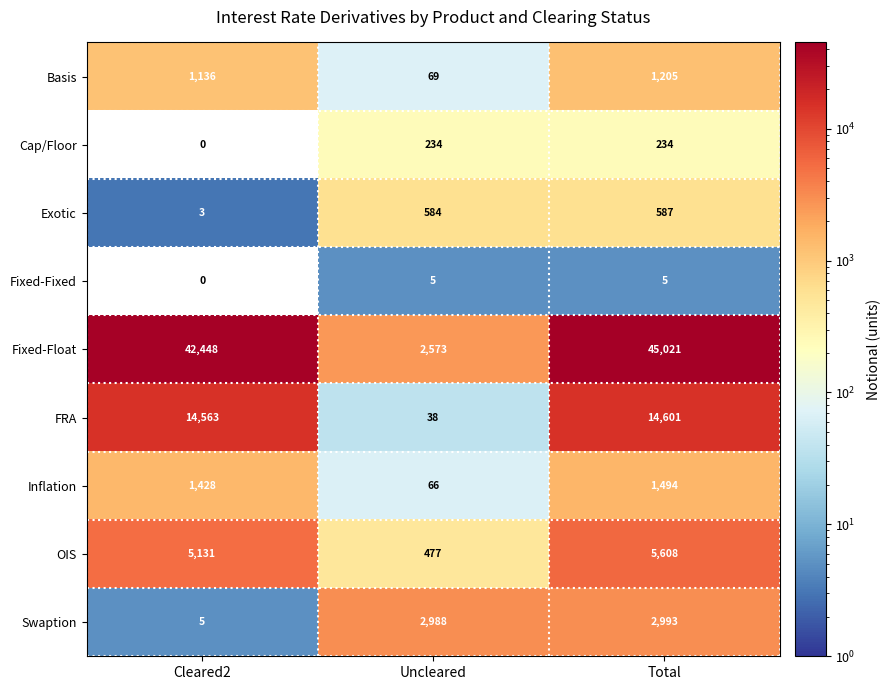

What is the difference between the second highest and minimum values in the OIS series?

4654